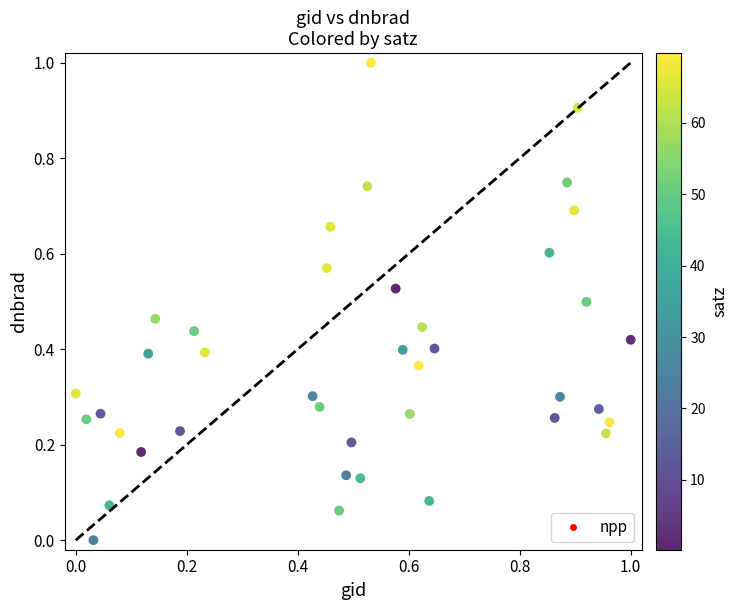

What is the range of Y values (max minus min)?

1.0